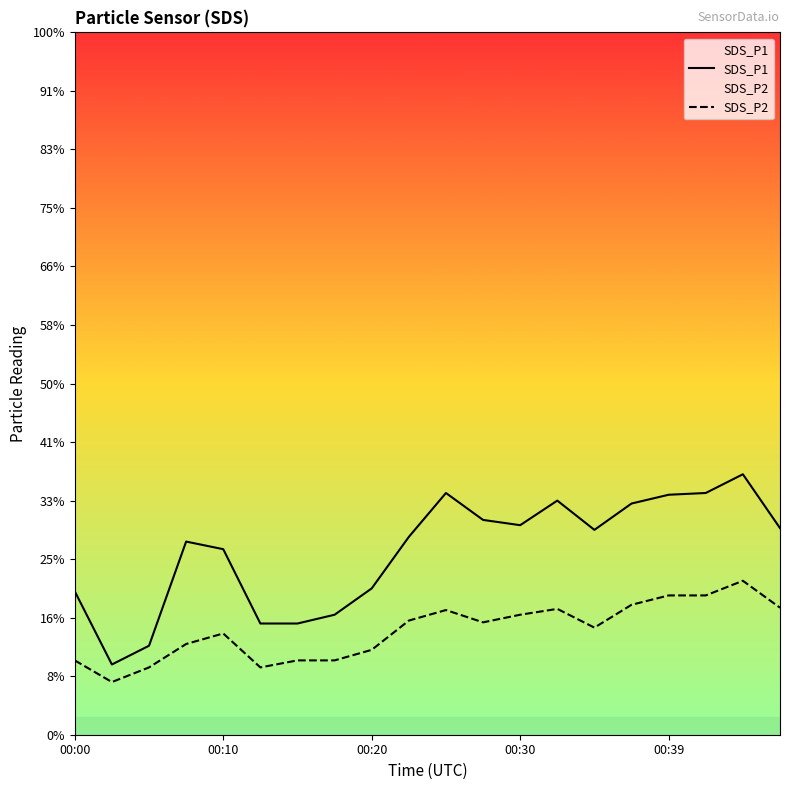

Does the chart display data point markers on the line(s)?

No